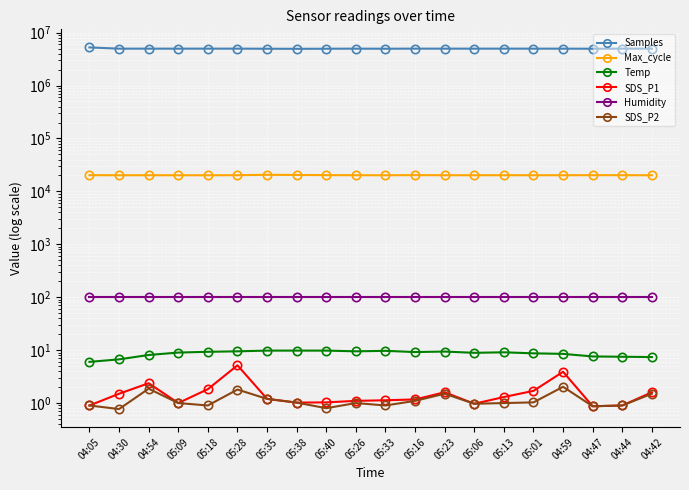

At how many categories does at least one series exceed 4462838?

20